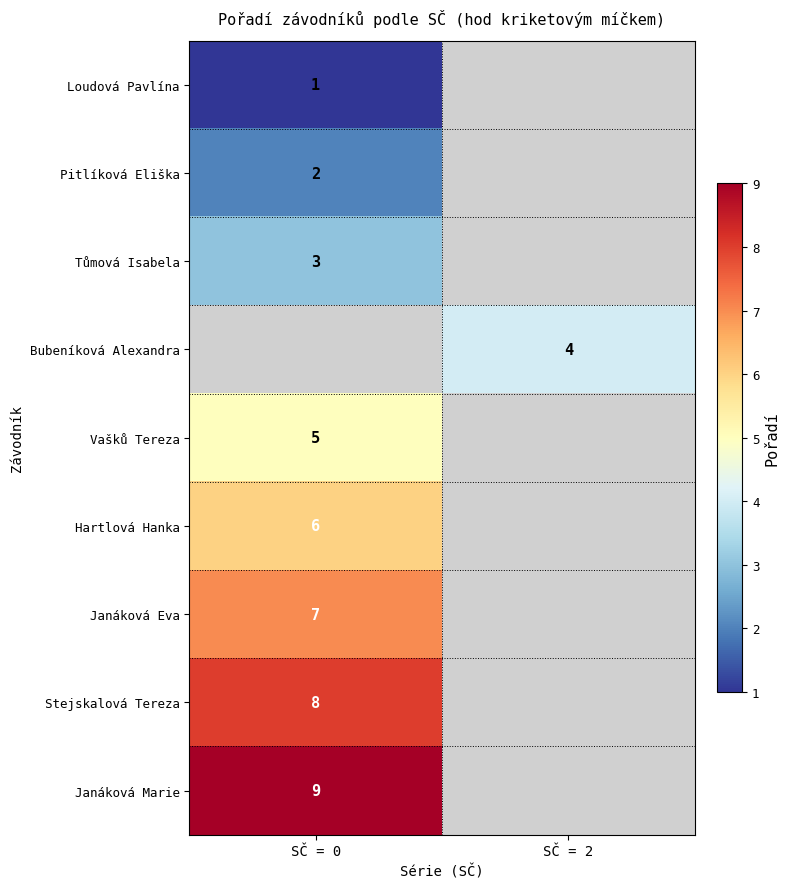

True or false: Vašků Tereza has a value of 5 at SČ = 0.

True